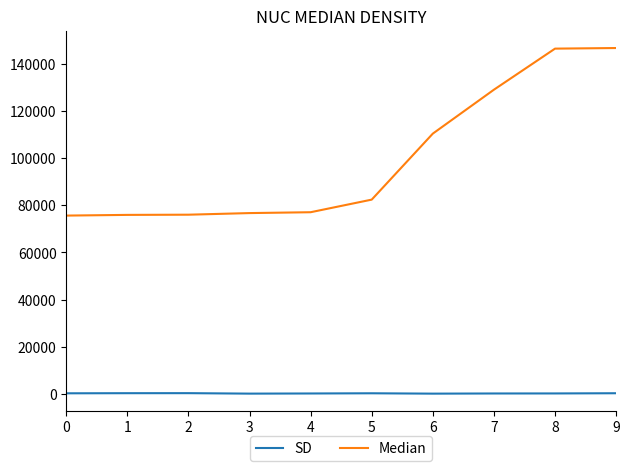

True or false: SD and Median cross at least once.

False